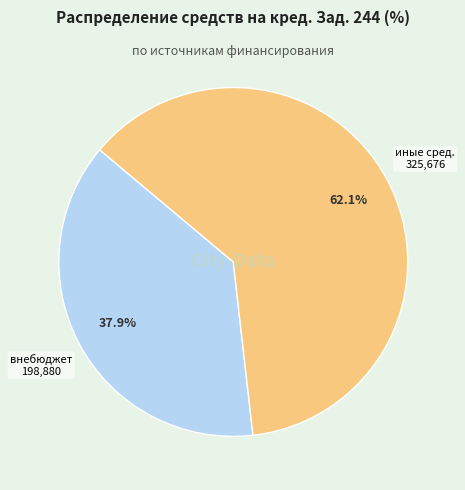

Is there any slice that represents more than half of the pie?

Yes